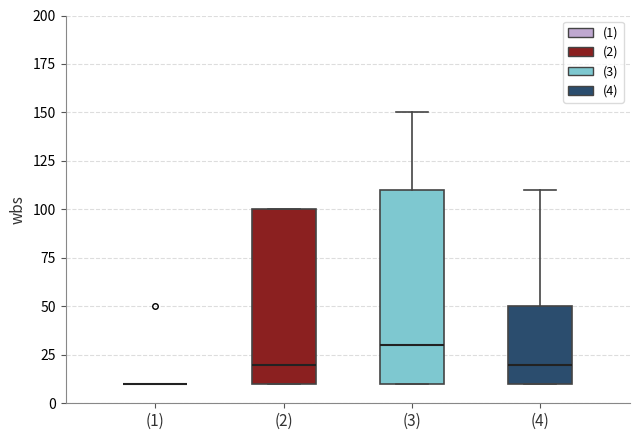

Where is the lower edge of the box for (4) on the y-axis? The values are not printed on the chart, so give them approximately, as read against the axis.

10